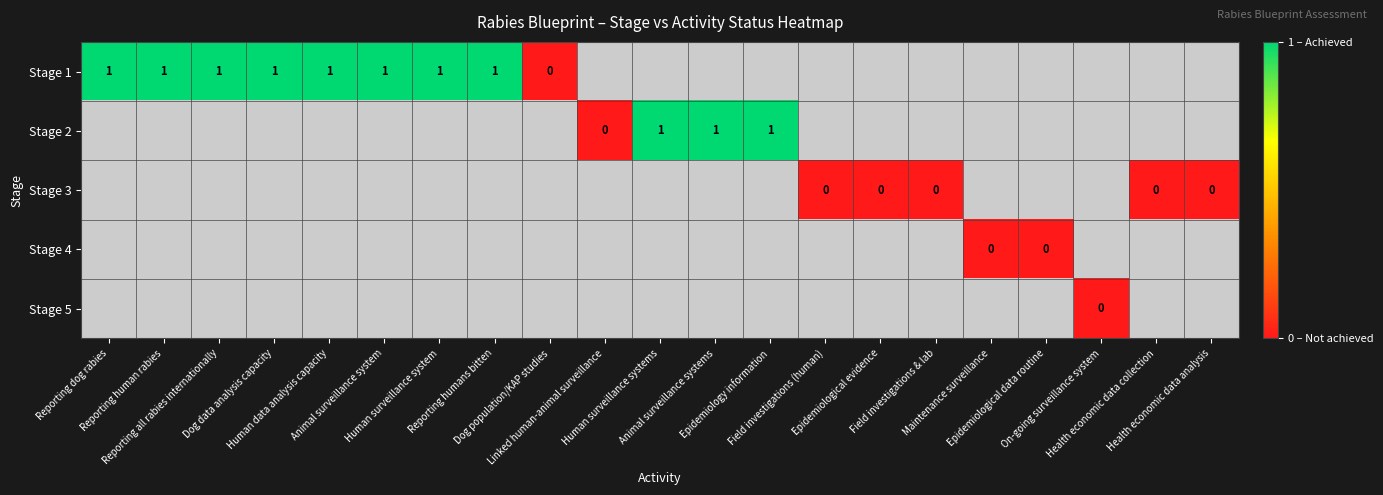

At how many categories does at least one series exceed 0?

11